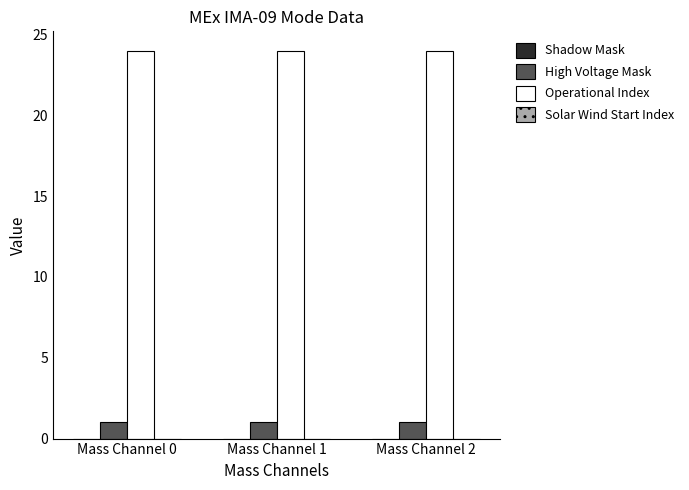

Rank the series by their maximum value, from lowest to highest.

High Voltage Mask, Operational Index